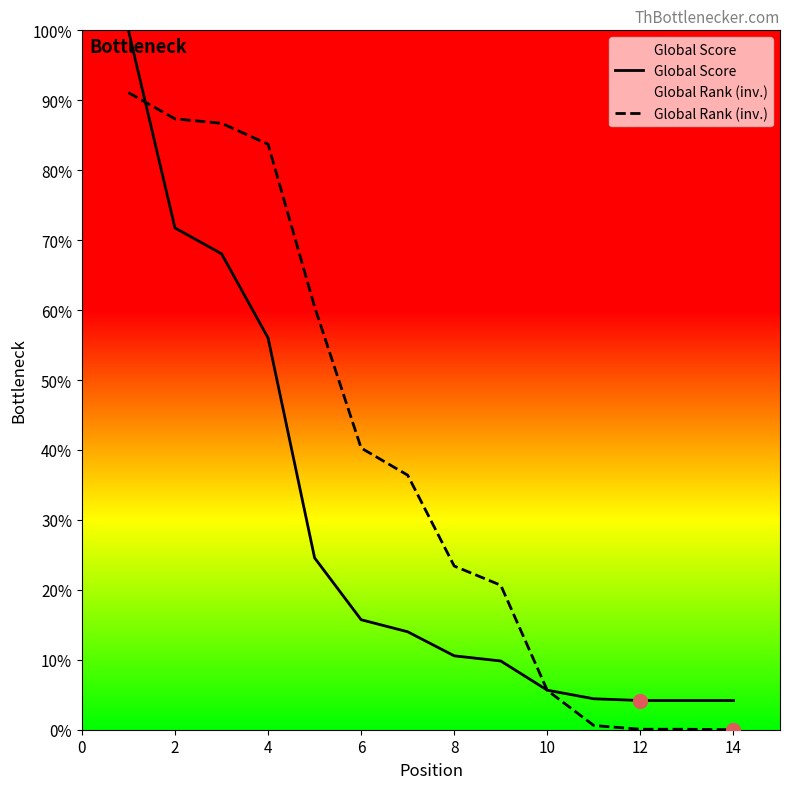

True or false: Global Rank (inv.) has a value of 0.0 at 14.

True